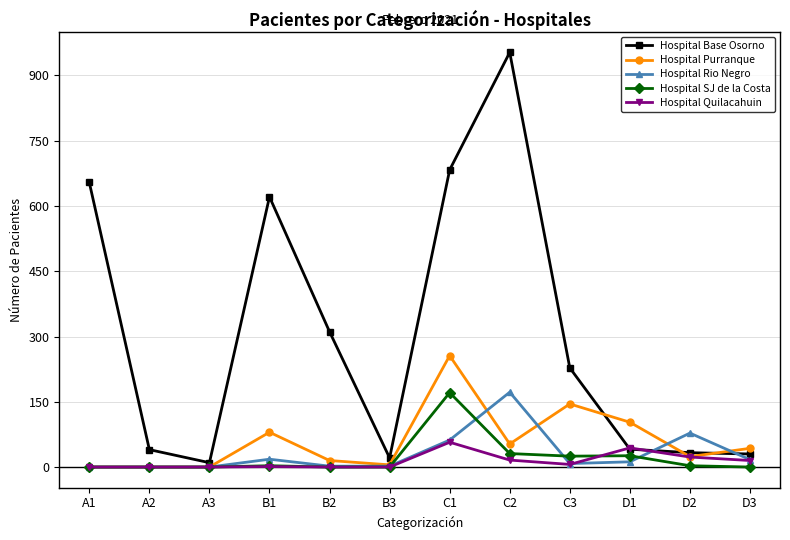

At which category does Hospital Base Osorno reach its first local valley?

A3